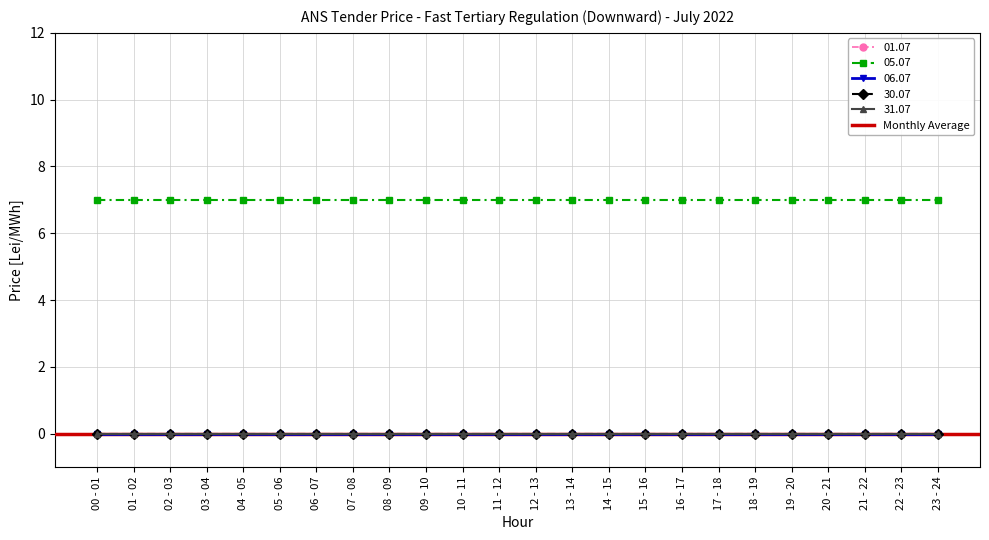

How many lines are shown in the chart?

6